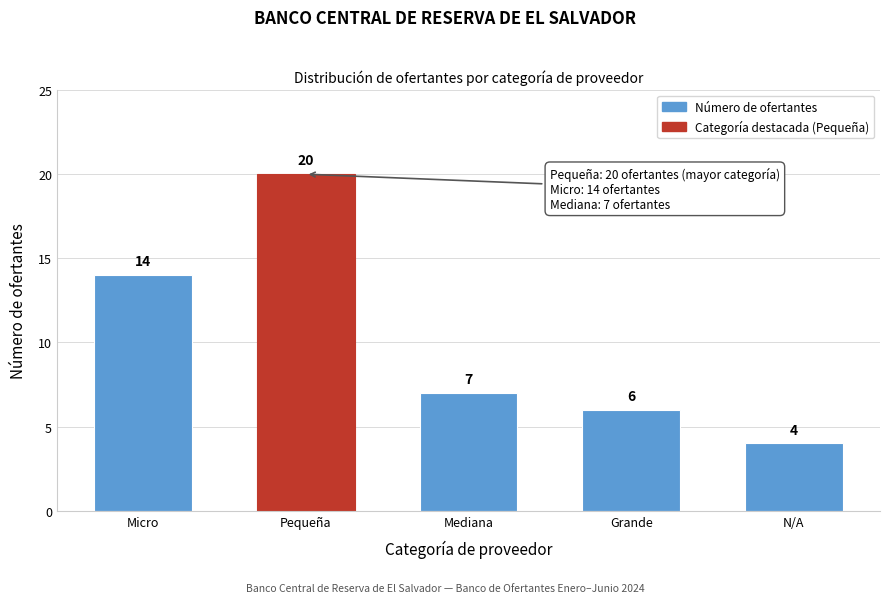

Reading left to right, transcribe all the data shown in this chart.

Micro=14	Pequeña=20	Mediana=7	Grande=6	N/A=4